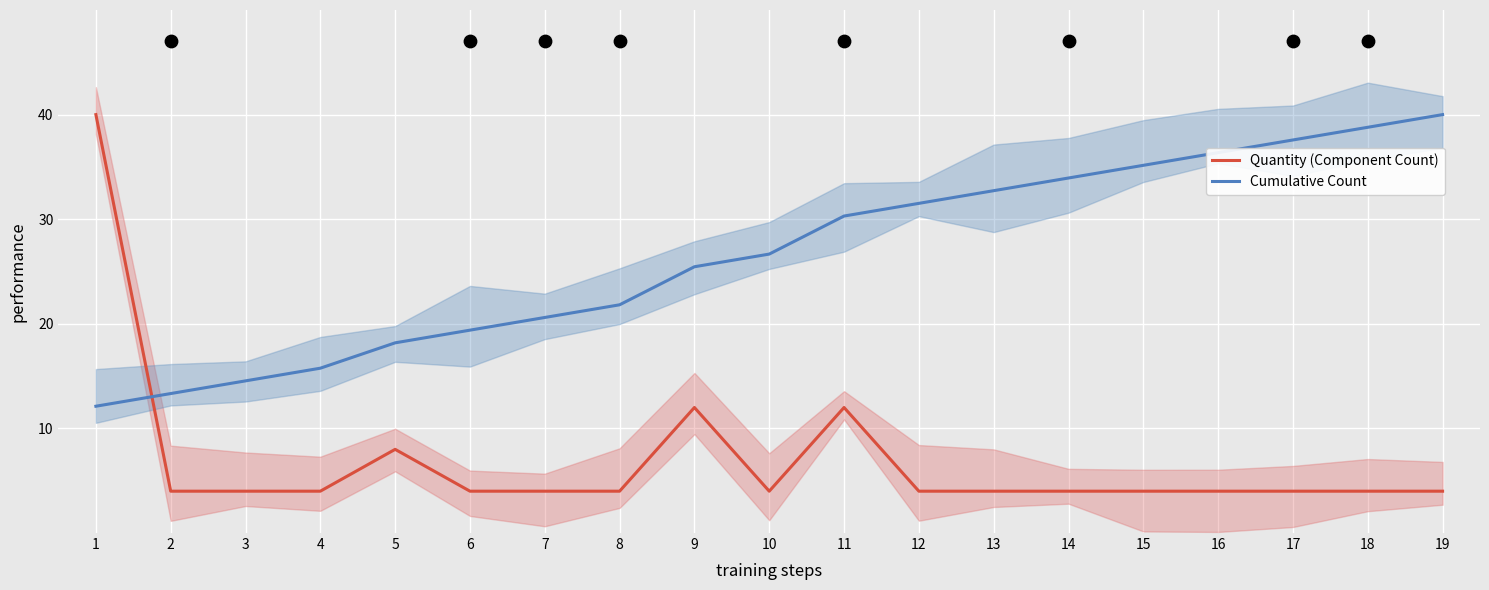

Which series has the largest Y range (max minus min)?

Quantity (Component Count)